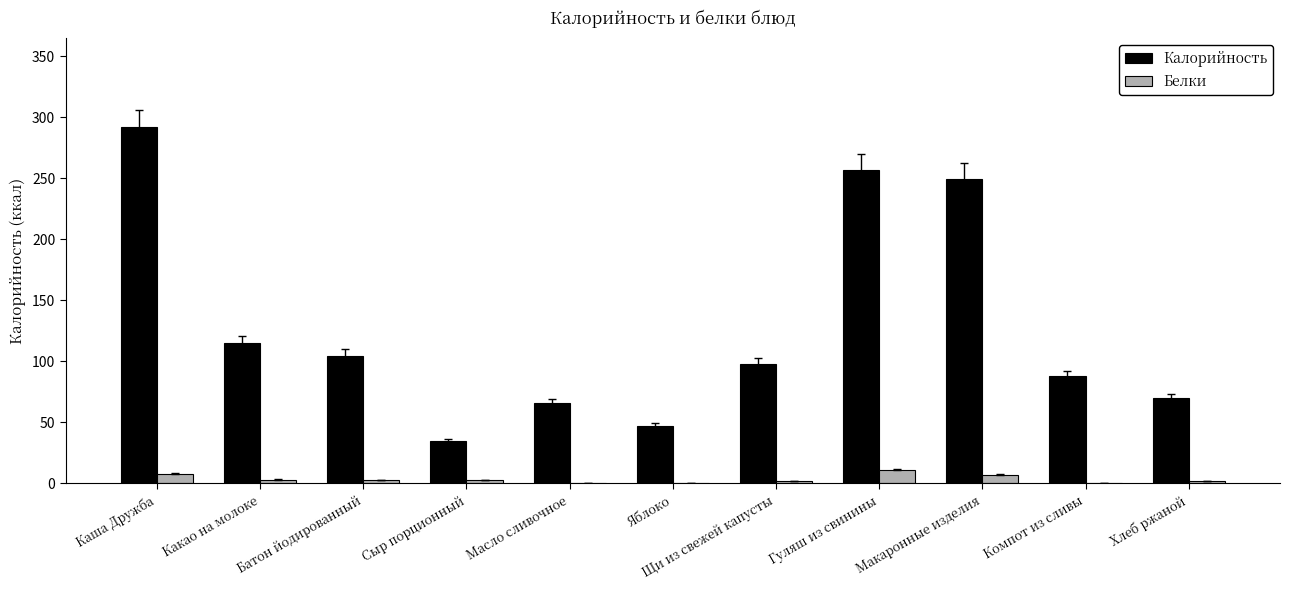

Is it true that Калорийность equals 115.4 at Какао на молоке?

True